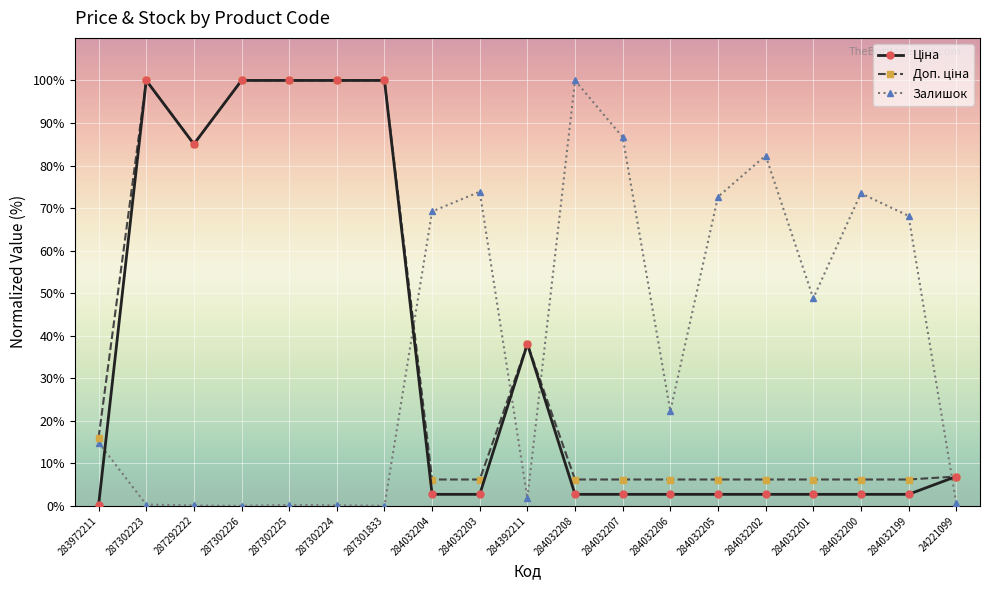

At how many categories does at least one series exceed 92?

6